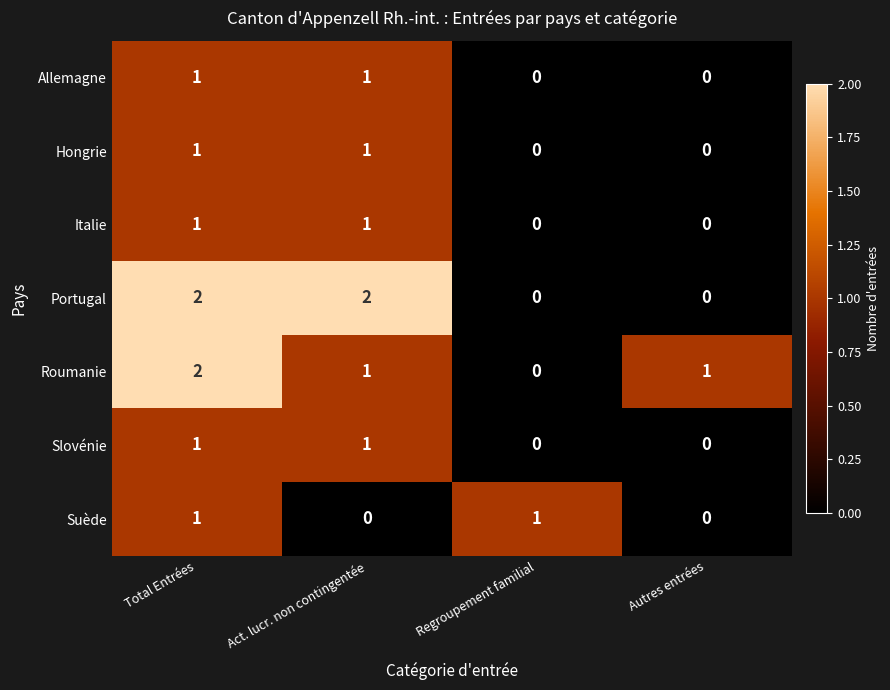

Reading left to right, what are all the values shown in this chart?

Allemagne: 1	1	0	0
Hongrie: 1	1	0	0
Italie: 1	1	0	0
Portugal: 2	2	0	0
Roumanie: 2	1	0	1
Slovénie: 1	1	0	0
Suède: 1	0	1	0